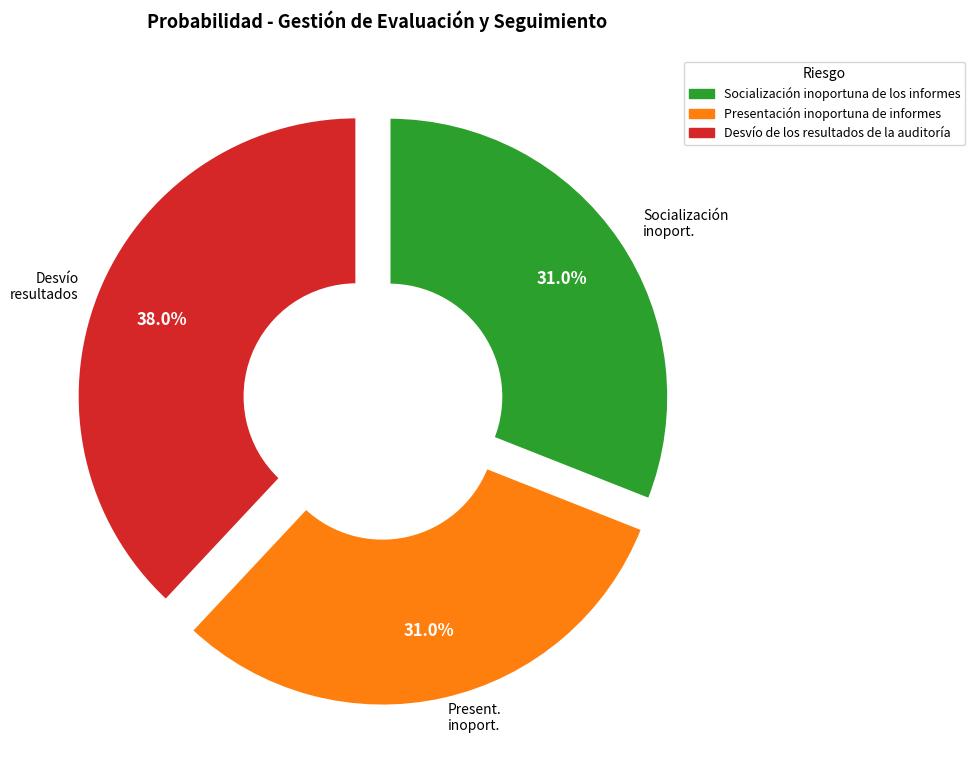

To the nearest percent, what is the difference between the largest and smallest slice percentages?

7%